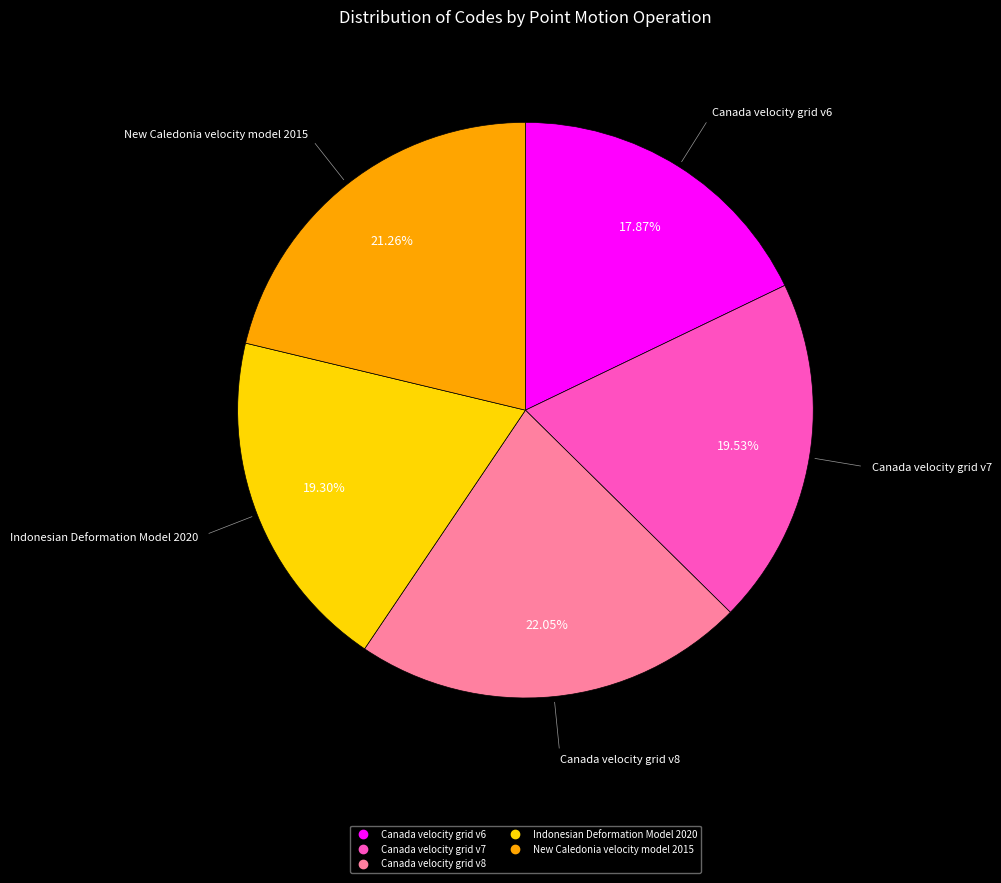

To the nearest percent, what portion does Canada velocity grid v8 represent?

22%